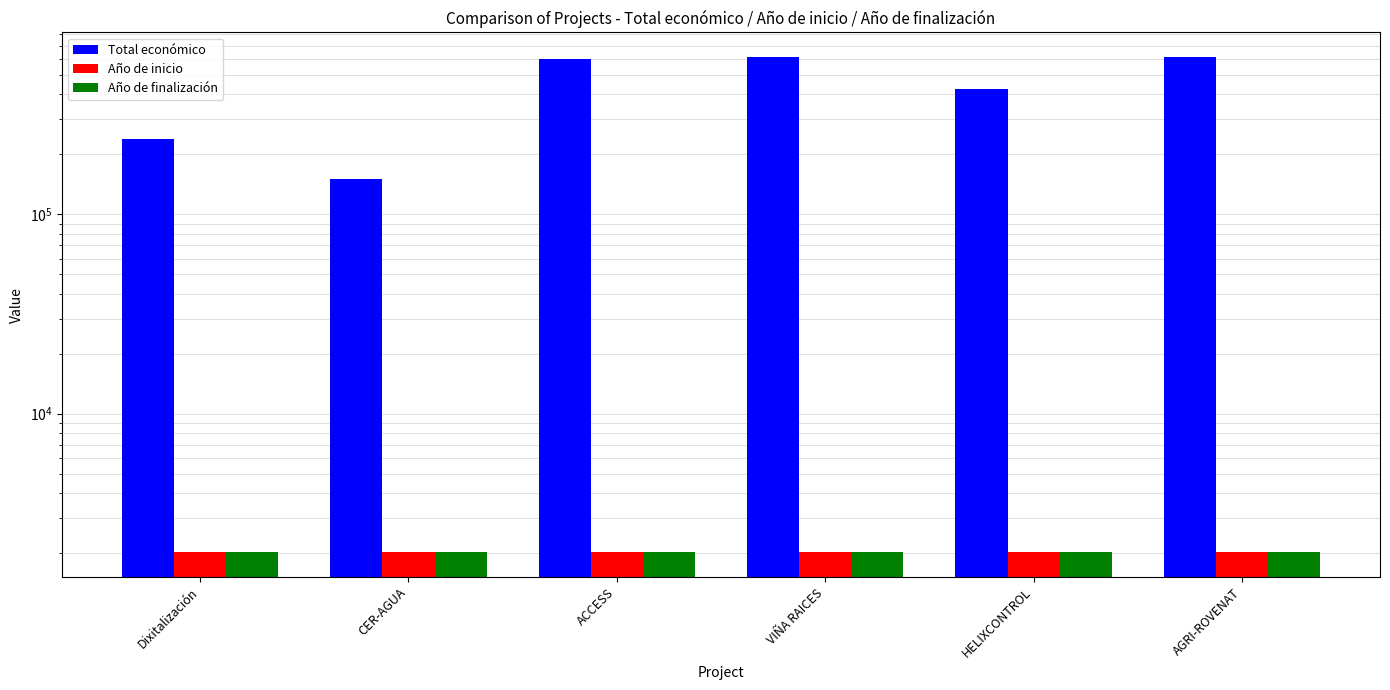

Are the bars grouped side by side (vs. stacked)?

Yes